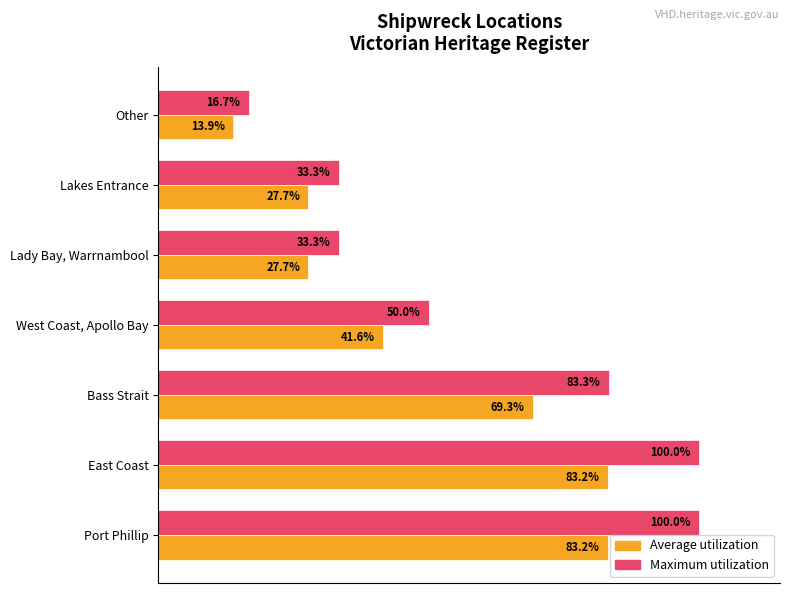

Is the value of Maximum utilization at West Coast, Apollo Bay greater than the value of Average utilization at East Coast?

No